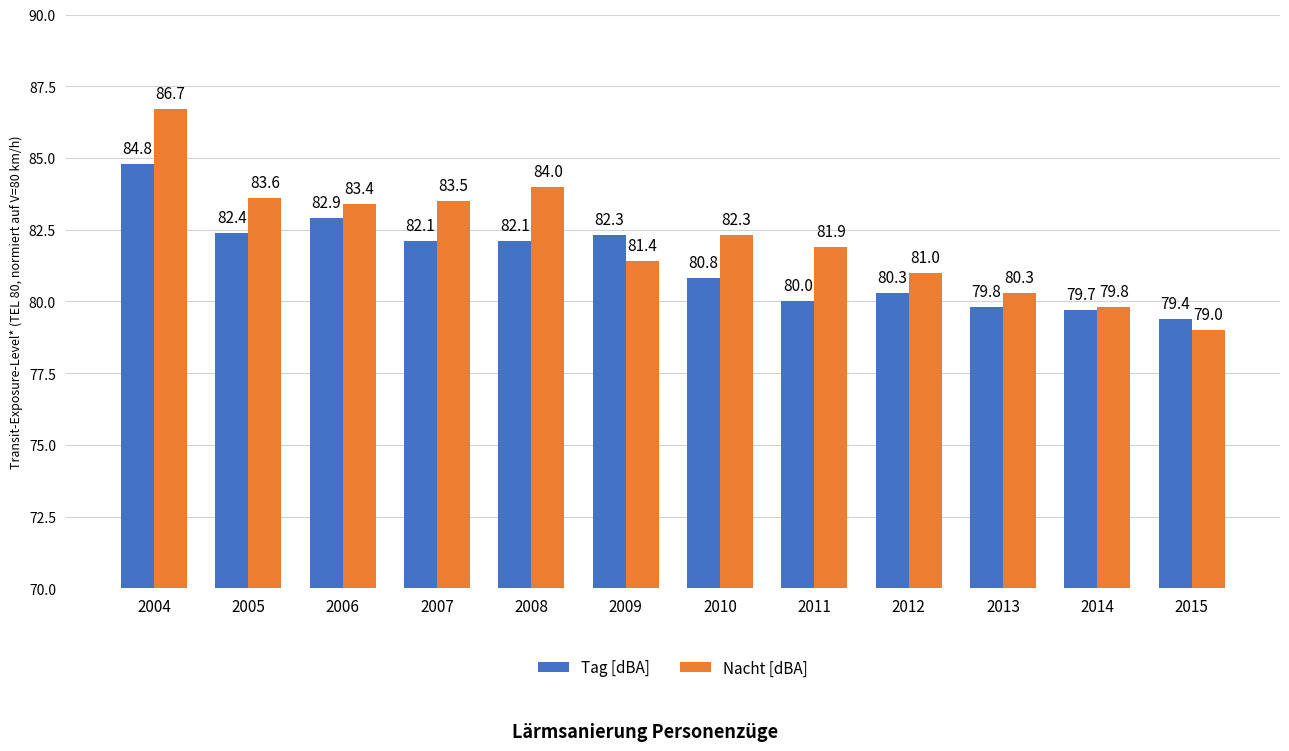

List the labels in order of Nacht [dBA] value, smallest first.

2015, 2014, 2013, 2012, 2009, 2011, 2010, 2006, 2007, 2005, 2008, 2004